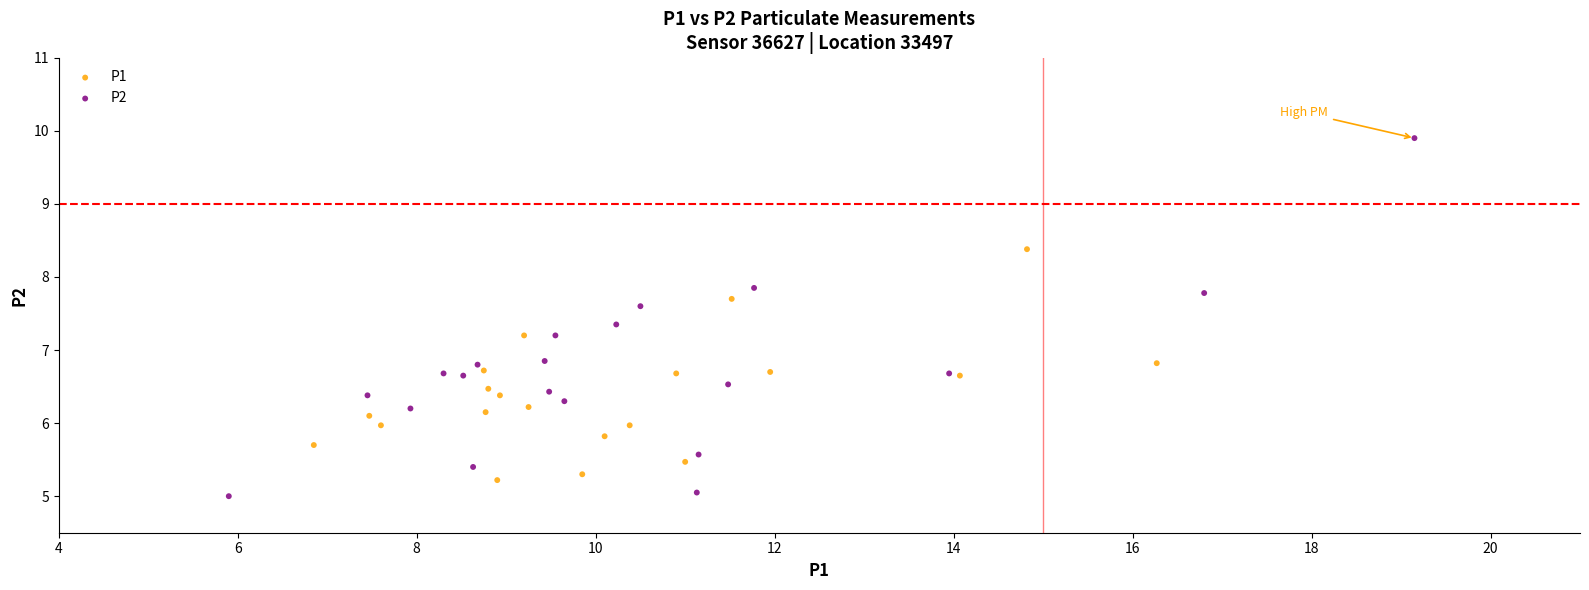

Which series has the widest spread of Y values?

P2